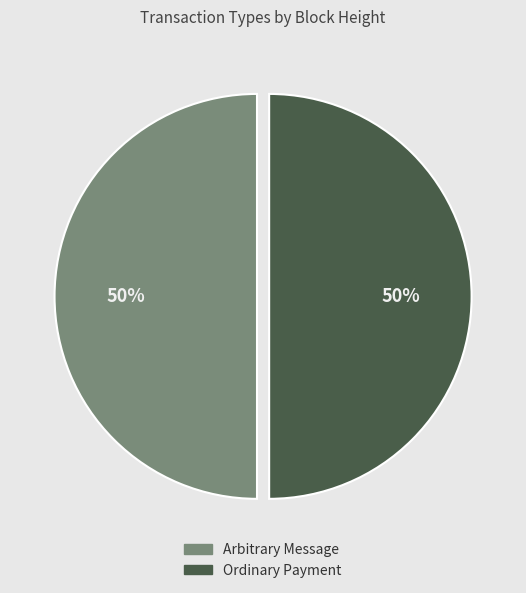

Do Arbitrary Message and Ordinary Payment together represent more than half of the pie?

Yes